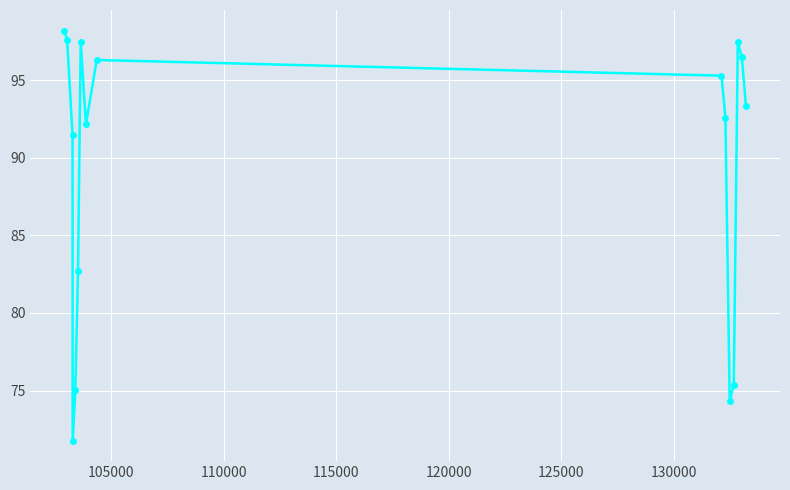

True or false: there are more than 0 points higher than both neighbors.

True